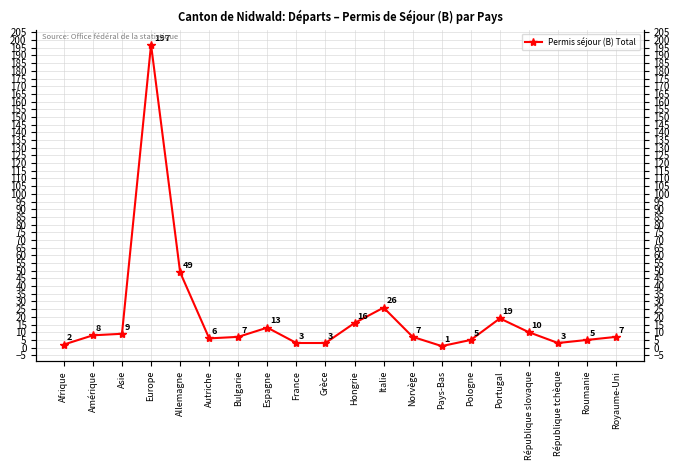

List the labels in order of value, largest first.

Europe, Allemagne, Italie, Portugal, Hongrie, Espagne, République slovaque, Asie, Amérique, Bulgarie, Norvège, Royaume-Uni, Autriche, Pologne, Roumanie, France, Grèce, République tchèque, Afrique, Pays-Bas